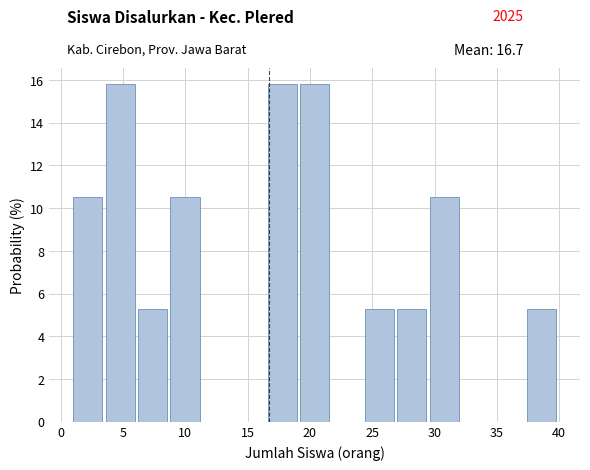

How tall is the bar that spans 6.2 to 8.8 on the x-axis? Neither the bar edges nor the heights are printed on the chart, so give them approximately, as read against the axes.

5.2